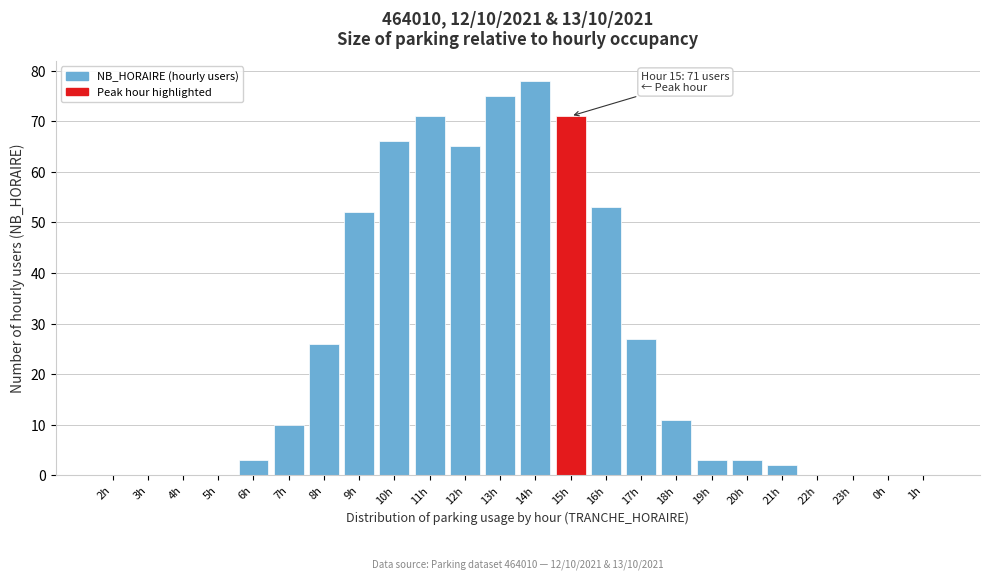

Reading right to left, what are all the values shown in this chart?

1h=0	0h=0	23h=0	22h=0	21h=2	20h=3	19h=3	18h=11	17h=27	16h=53	15h=71	14h=78	13h=75	12h=65	11h=71	10h=66	9h=52	8h=26	7h=10	6h=3	5h=0	4h=0	3h=0	2h=0